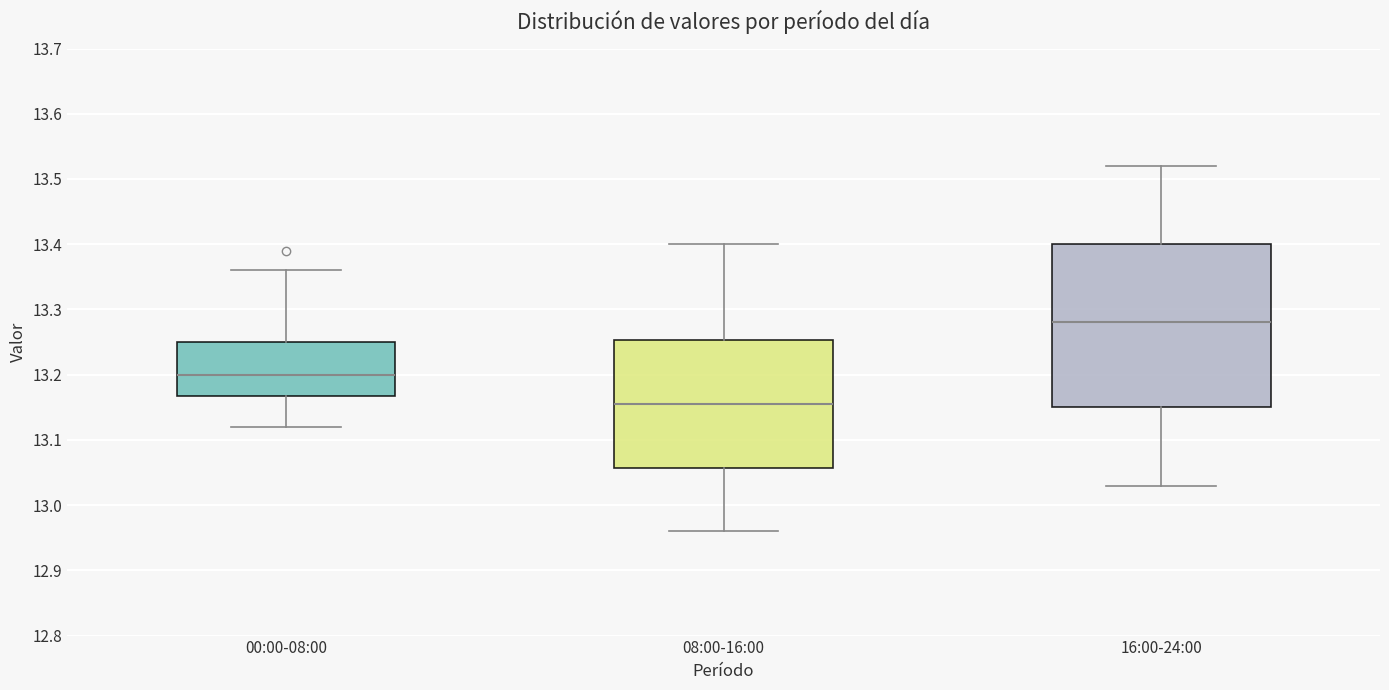

Where does the median line of the box for 00:00-08:00 sit on the y-axis? The values are not printed on the chart, so give them approximately, as read against the axis.

13.20